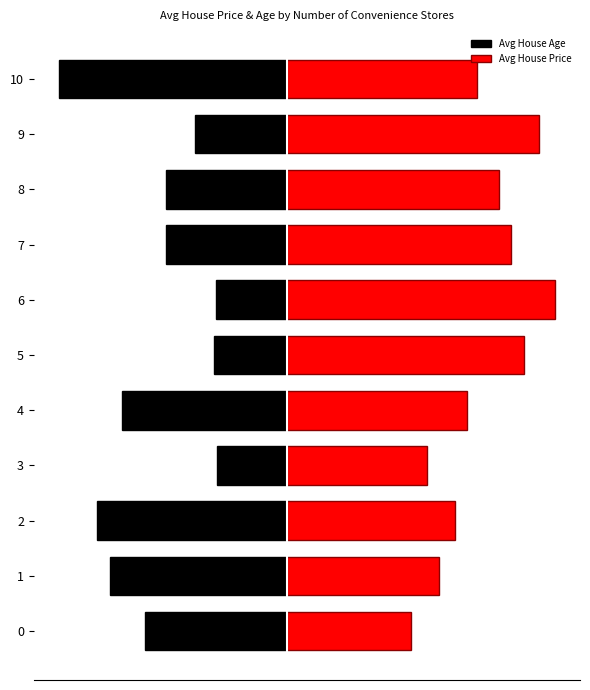

Between 0 and 2, which series saw the biggest shift?

Avg House Age